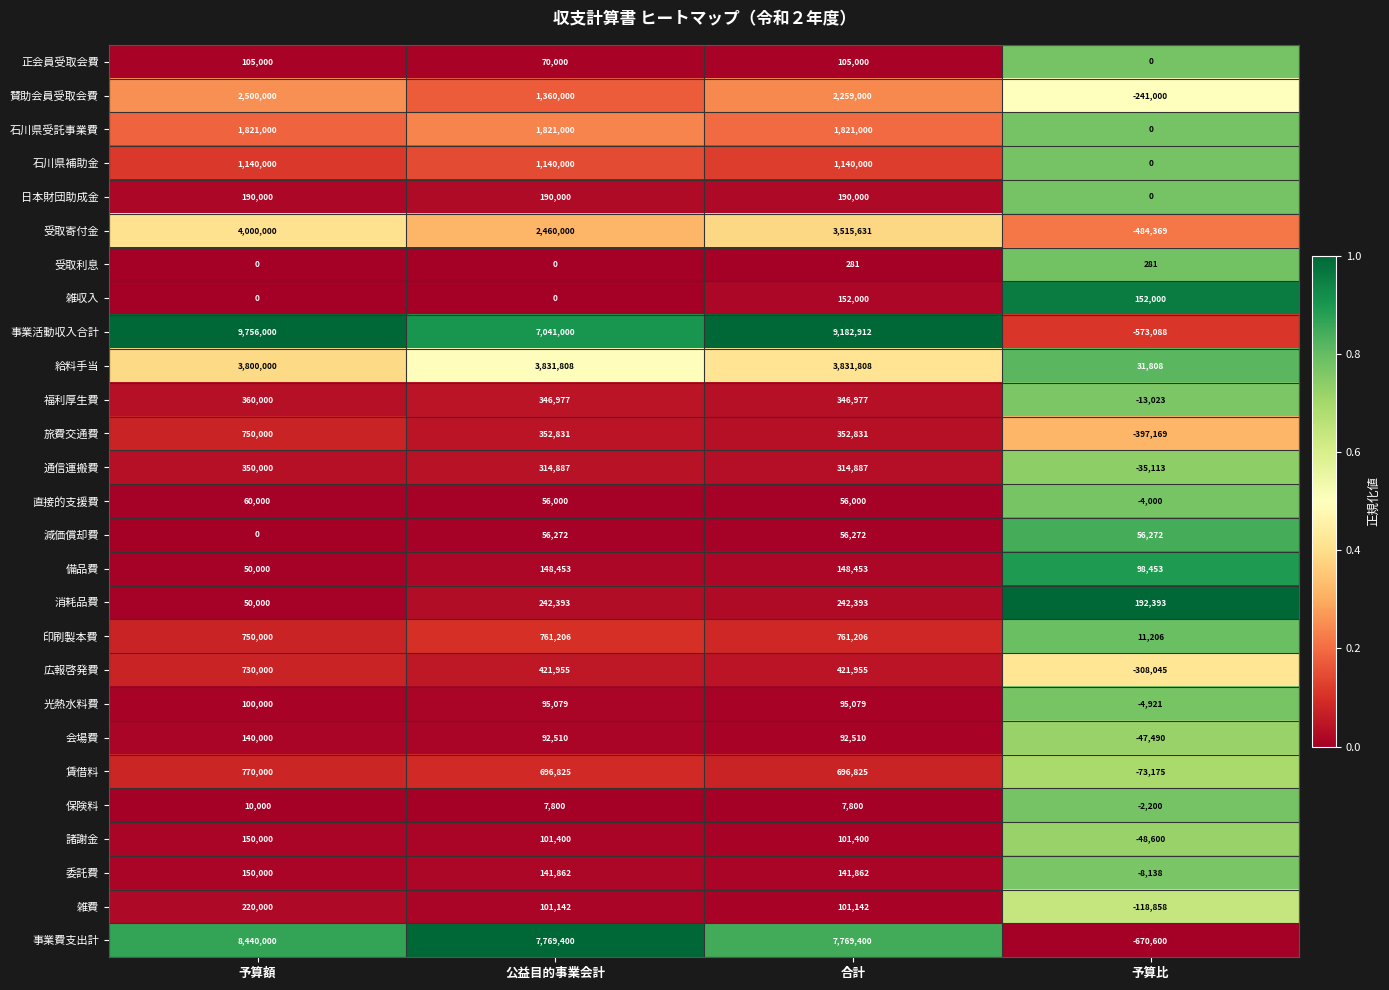

At which label does 福利厚生費 first exceed 346977?

予算額